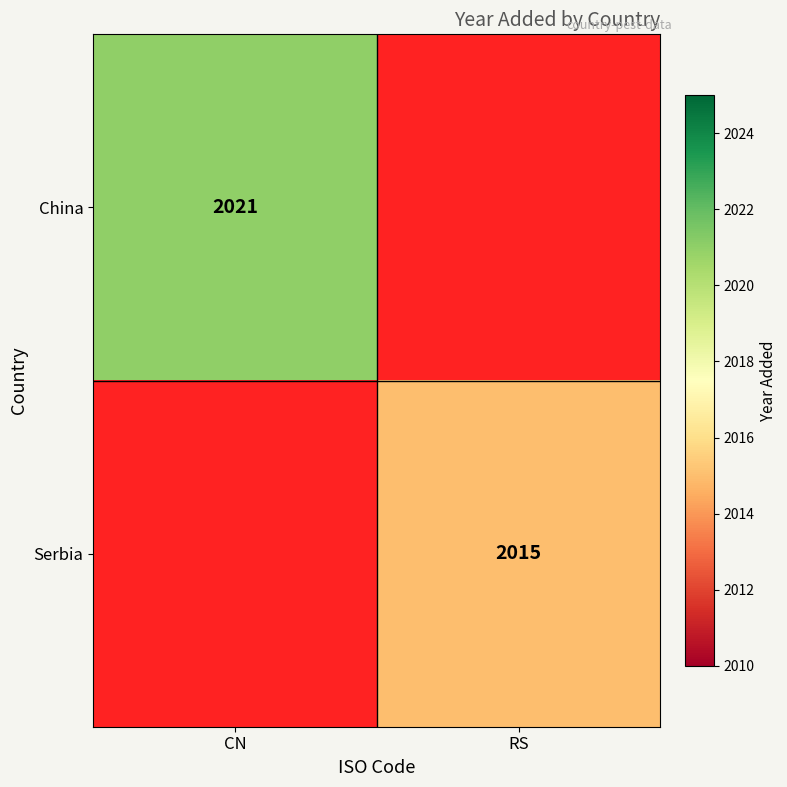

Is it true that Serbia equals 2015 at RS?

True